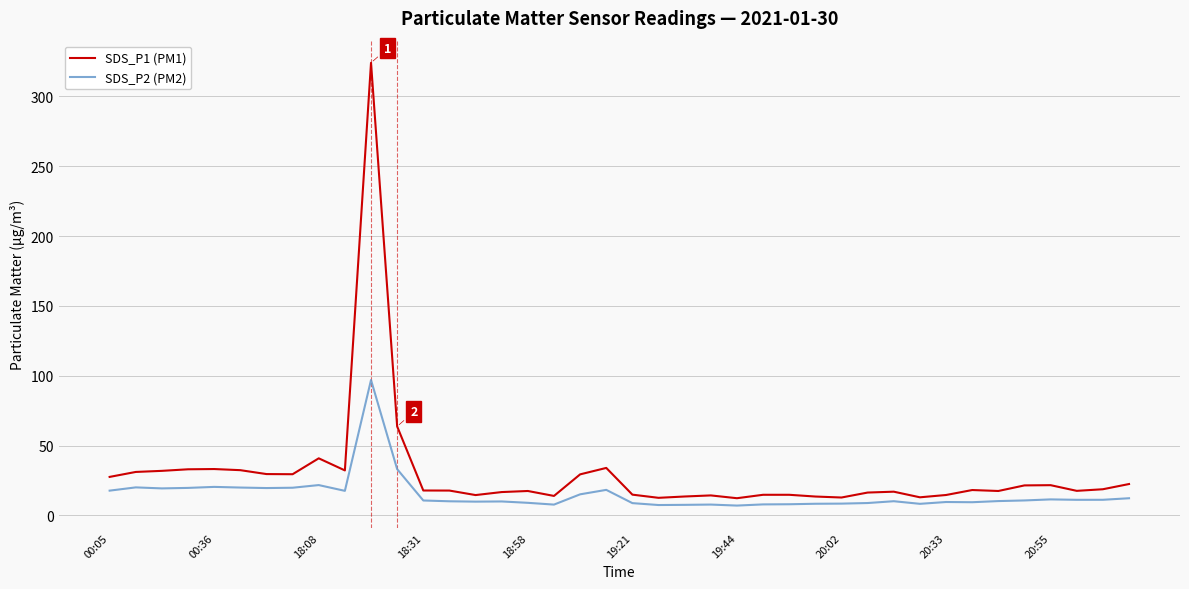

What is the maximum value shown in the chart?

324.0